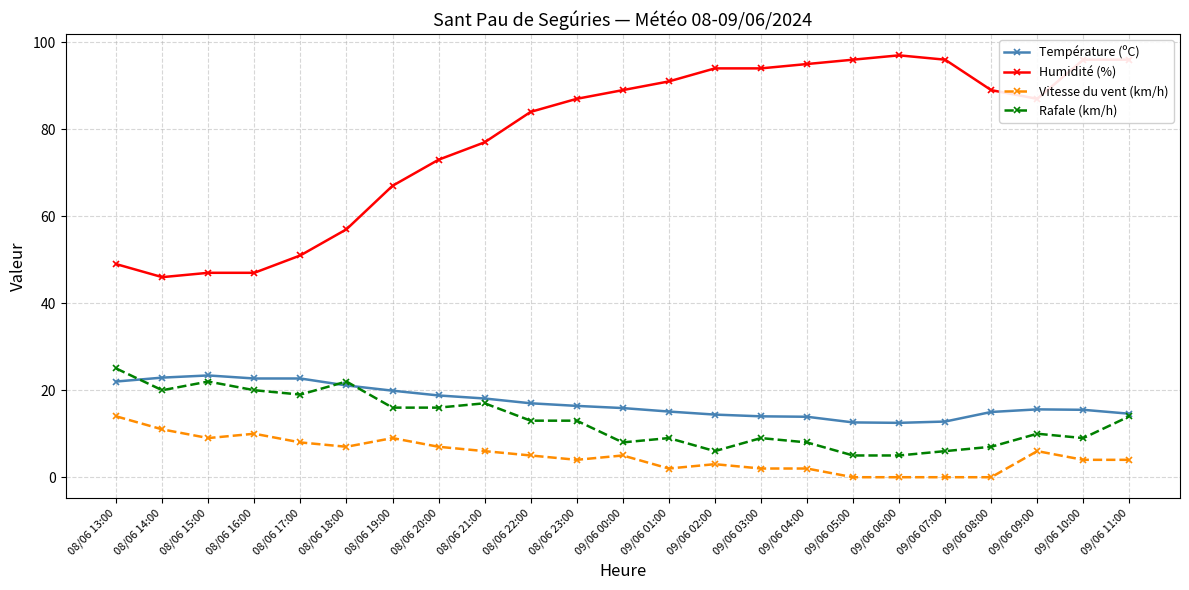

True or false: Rafale (km/h) and Humidité (%) intersect in this chart.

False